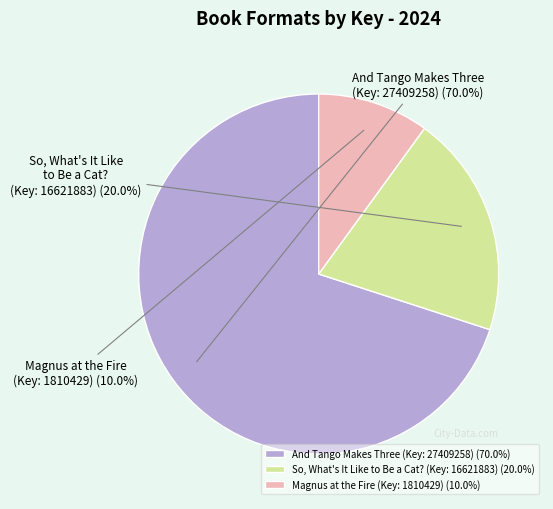

Does any single category account for the majority?

Yes